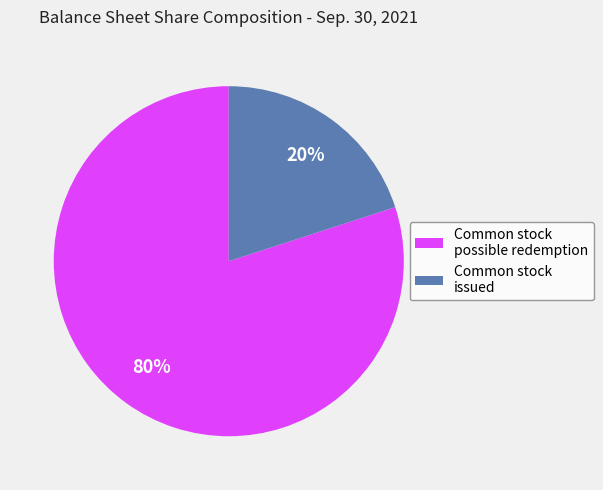

Which slice represents more than half of the pie?

Common stock possible redemption